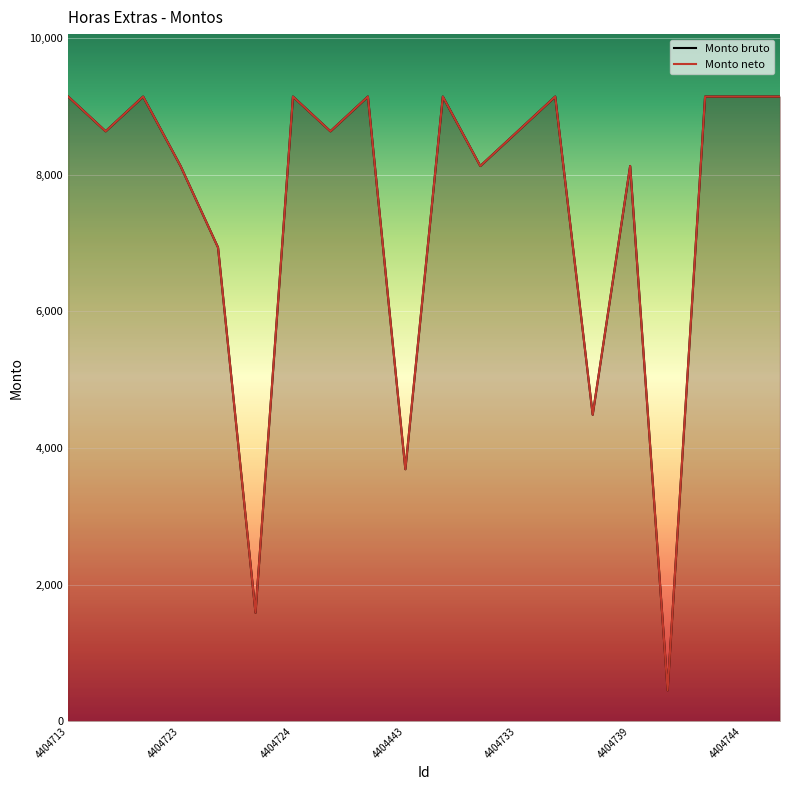

At how many categories does at least one series exceed 6466?

16